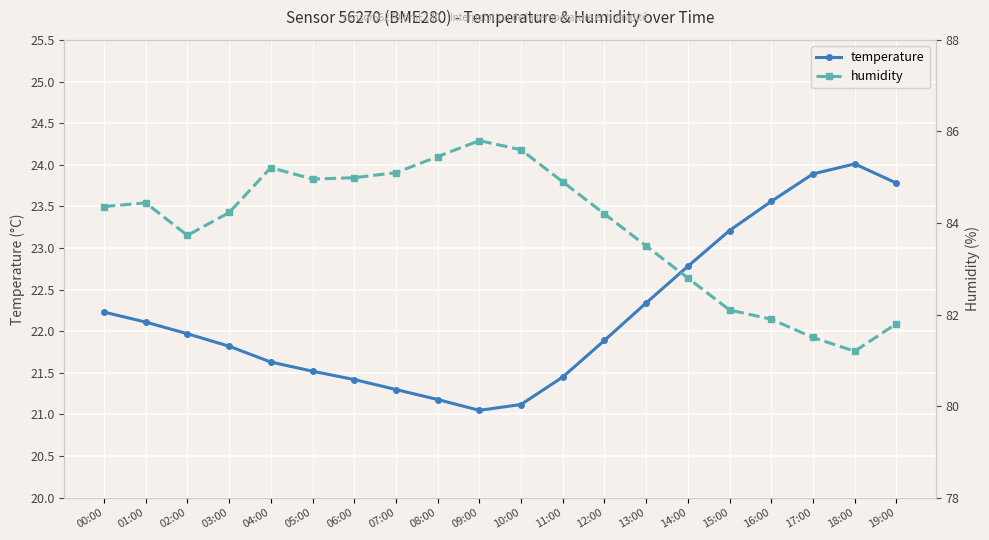

What is the difference between the second highest and minimum values in the temperature series?

2.8